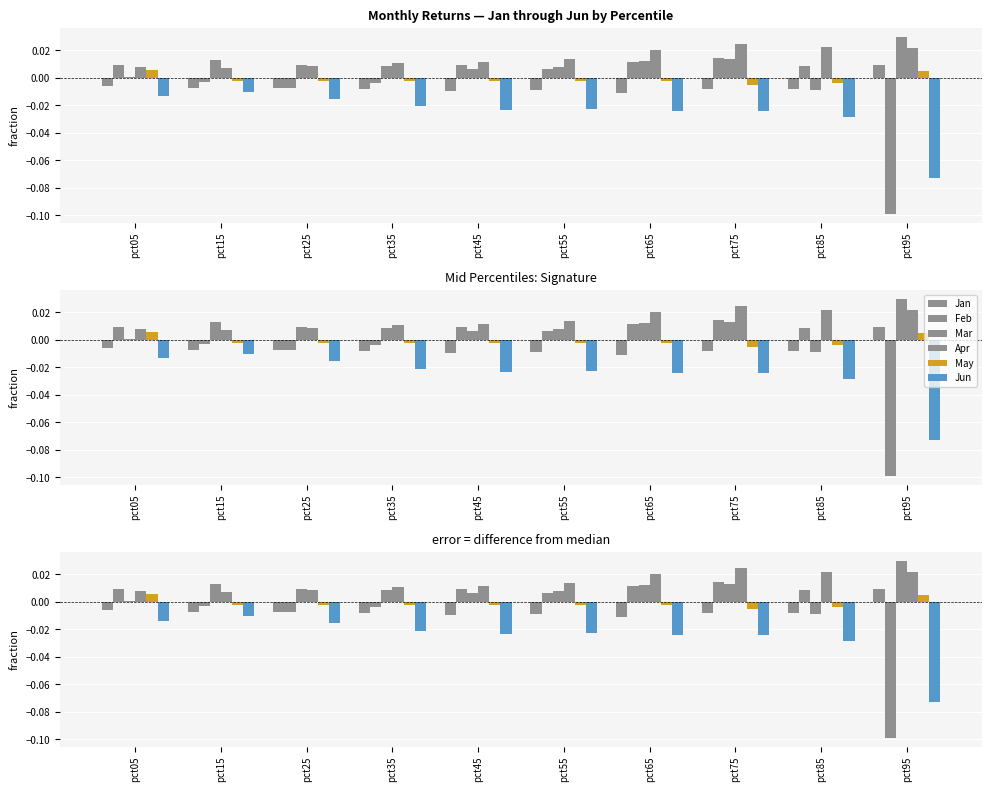

How many values in Feb are below zero?

4